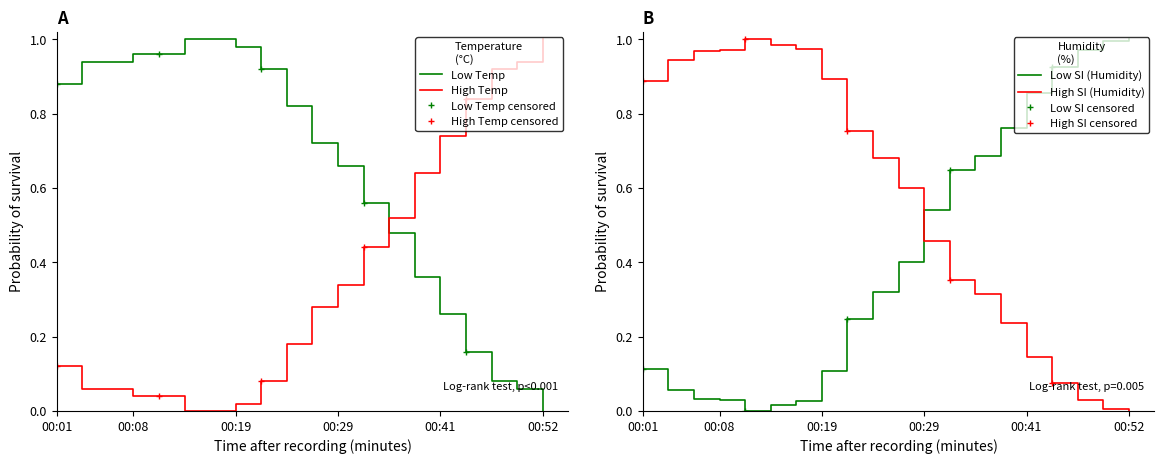

What is the total value across all series at 00:52?

1.0